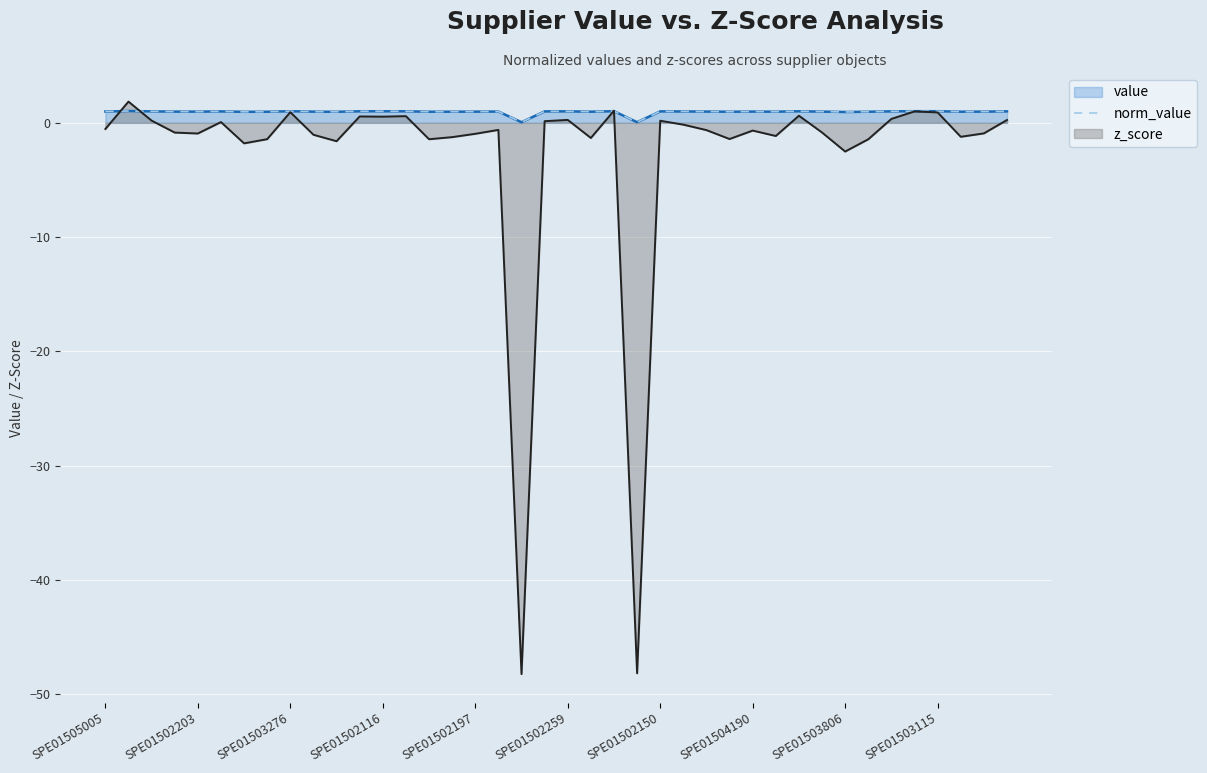

True or false: the data shows 1.3 at 21.

False